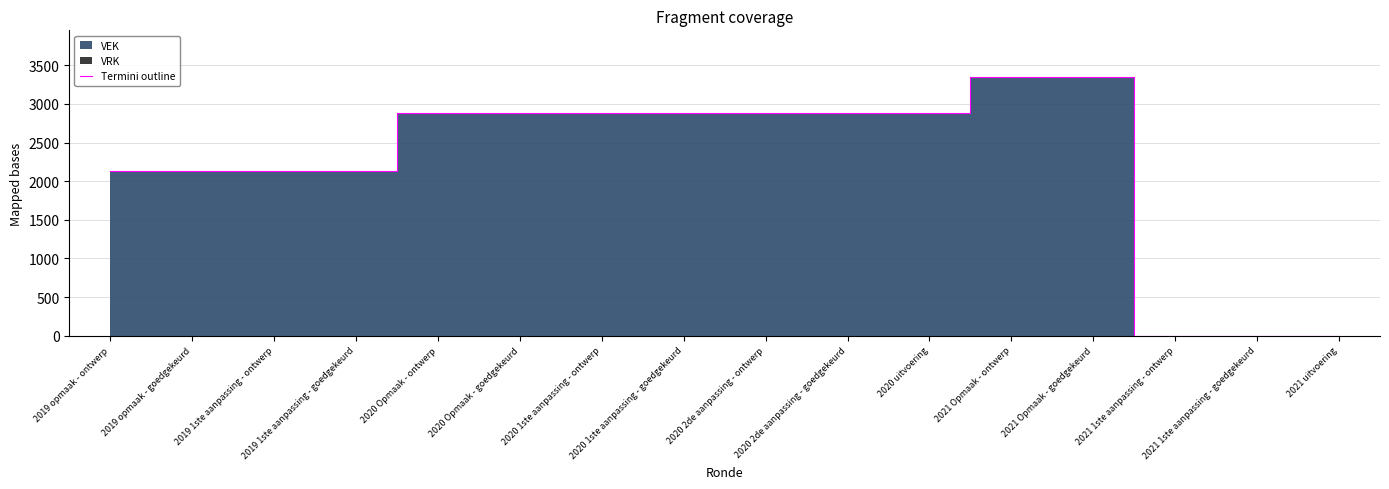

Read the value at 2019 opmaak - ontwerp.

2128